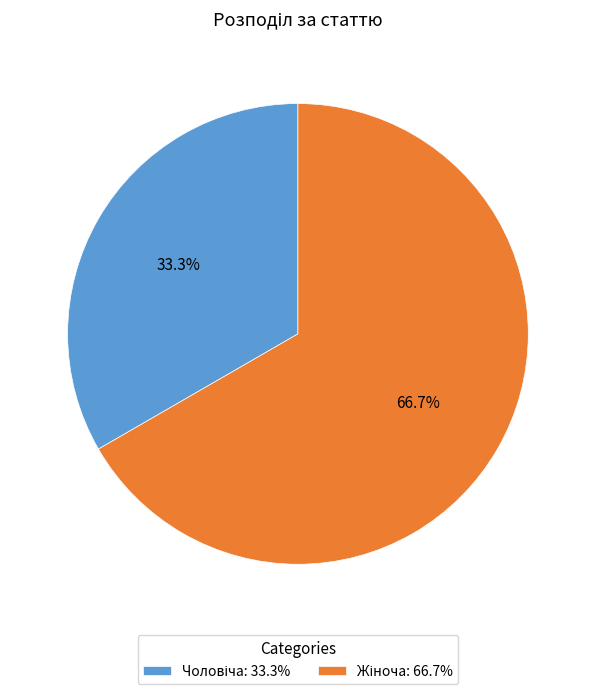

Is there any slice that represents more than half of the pie?

Yes